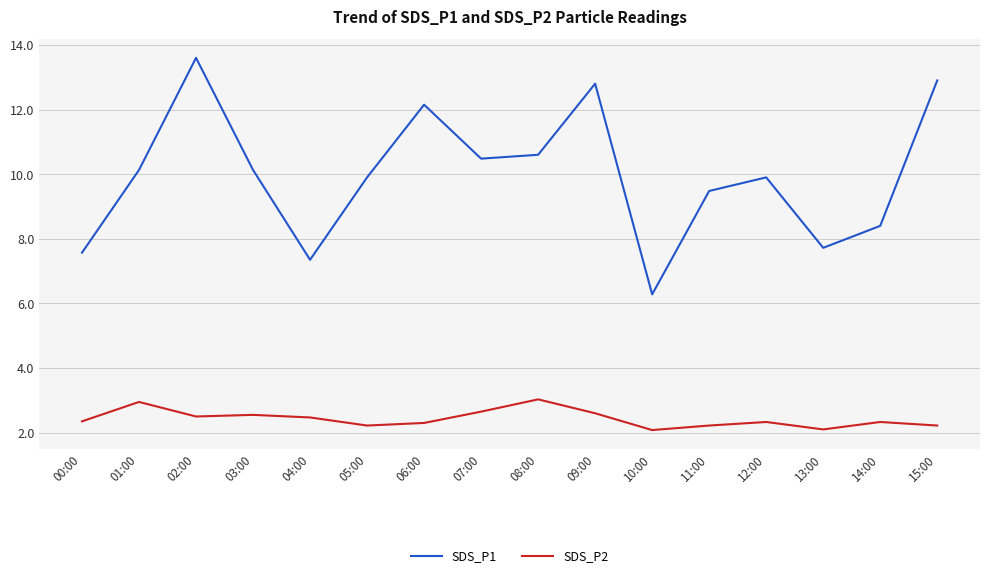

What position from the right is 09:00?

7